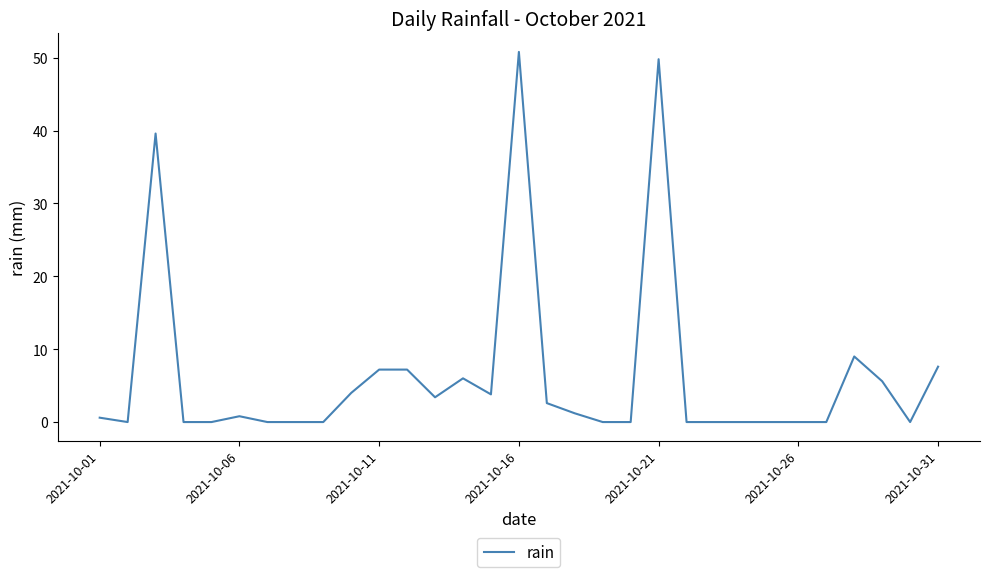

What is the difference between the maximum and minimum values?

50.8